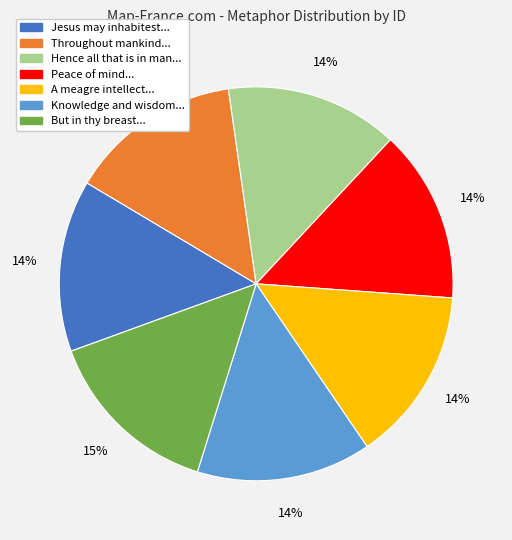

Does any single category account for the majority?

No